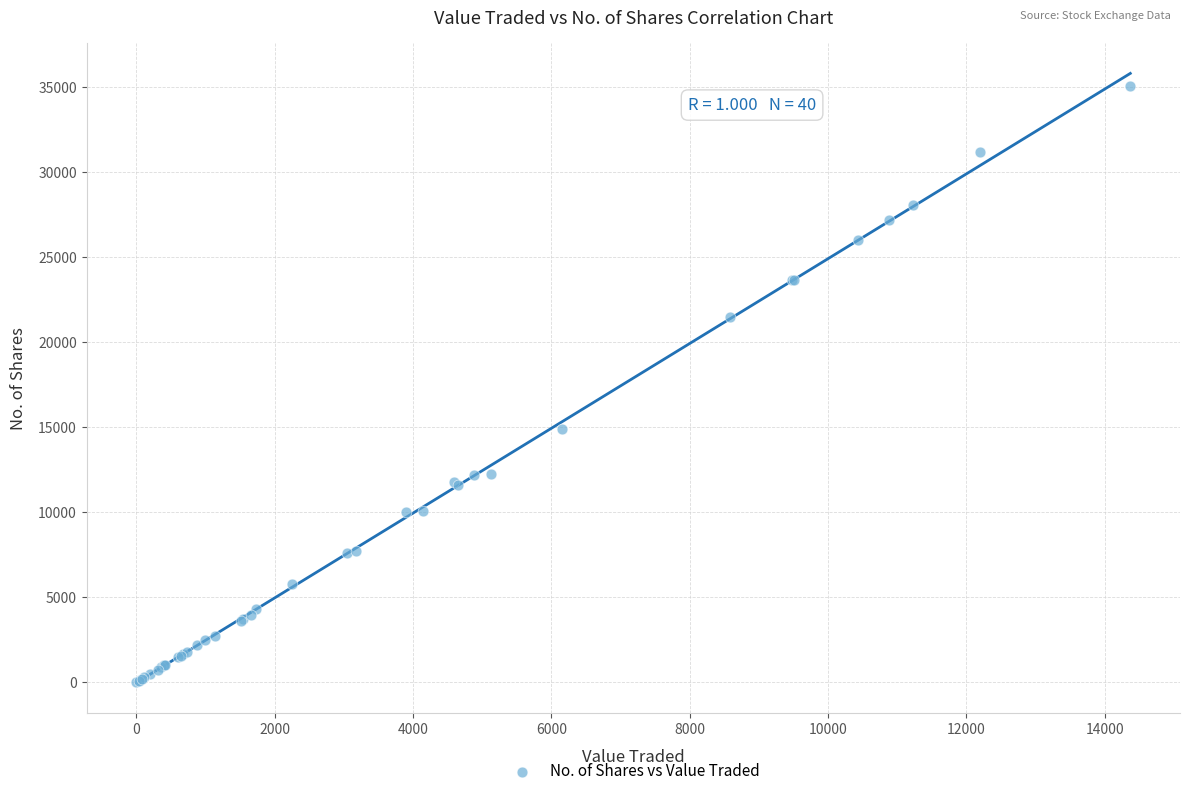

What Y value in the scatter plot is closest to 17521?

14920